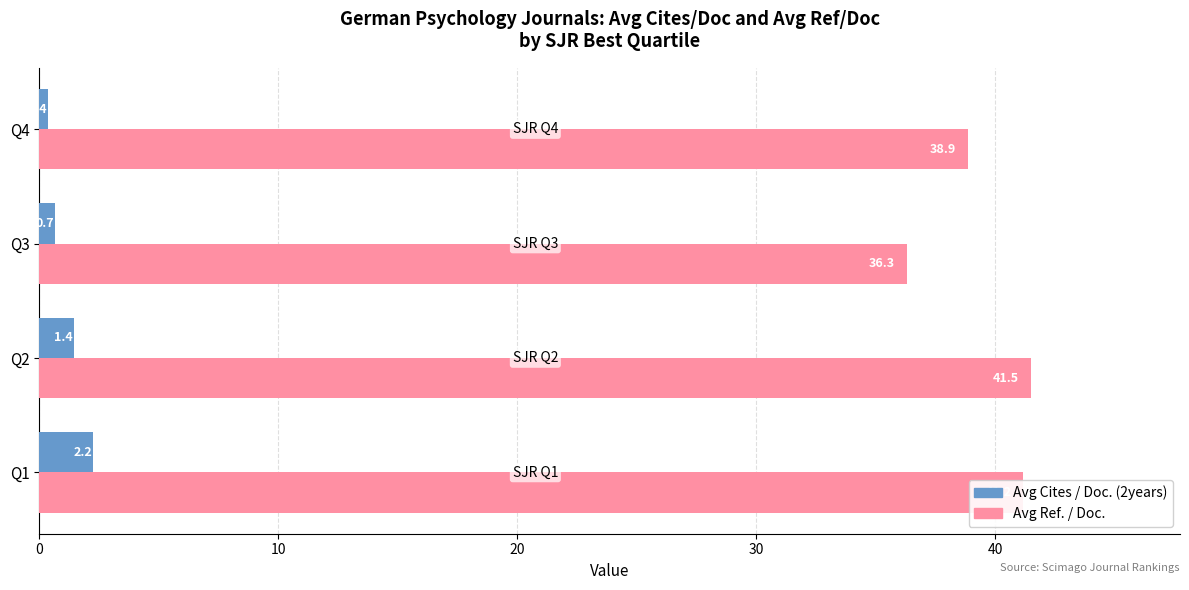

How many values in the Avg Cites / Doc. (2years) series exceed 1?

2